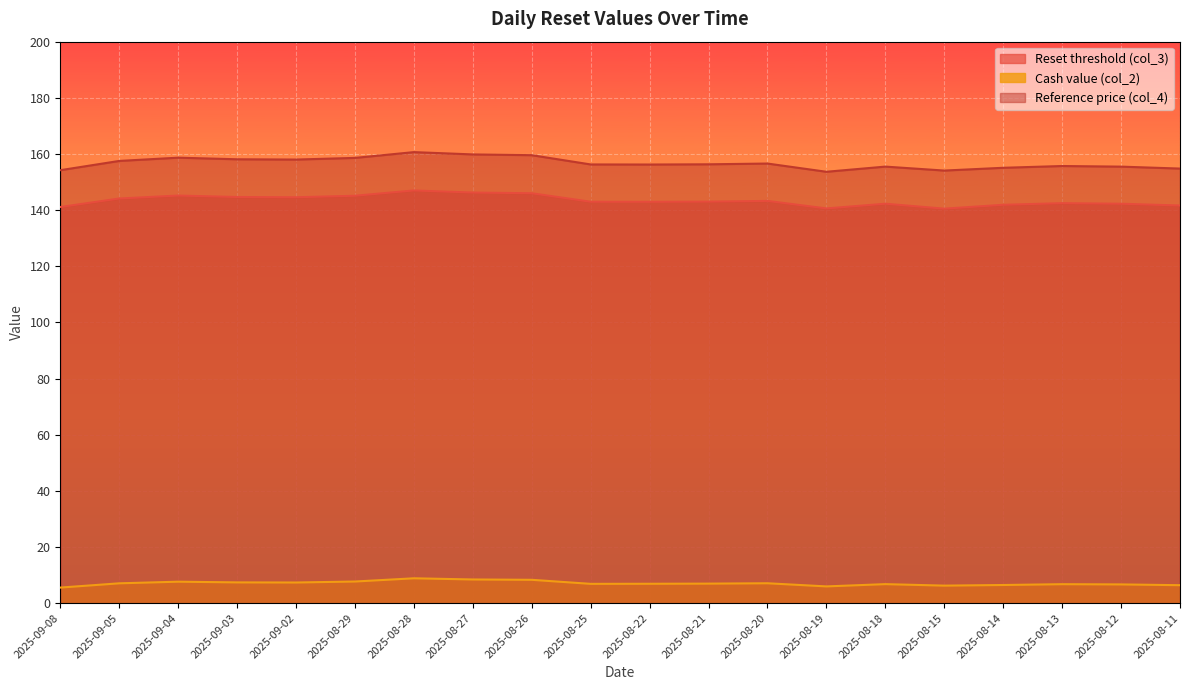

True or false: Cash value (col_2) has more than 0 points higher than both neighbors.

True